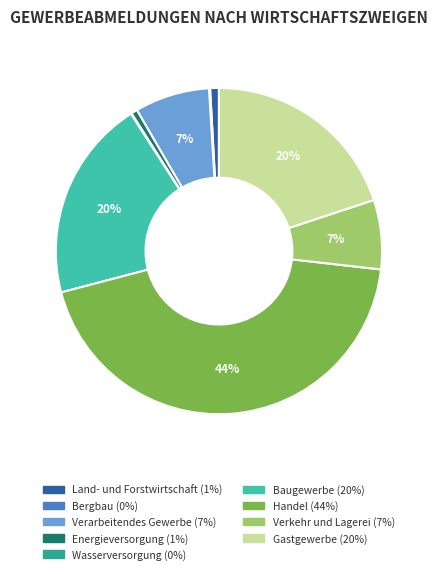

Between Handel and Land- und Forstwirtschaft, which is larger?

Handel